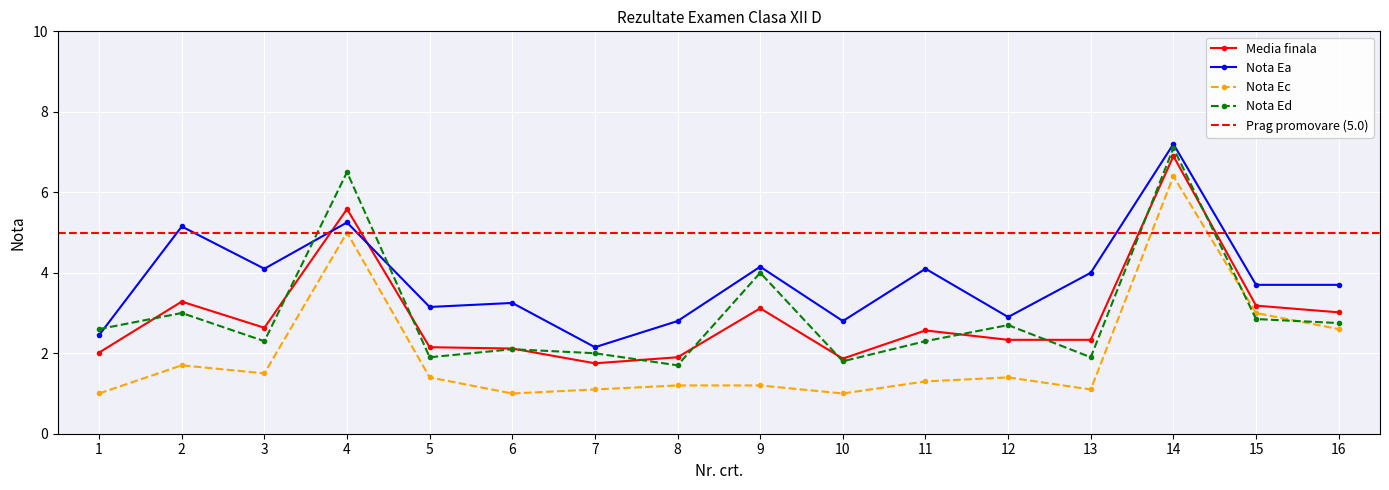

How many lines are shown in the chart?

4